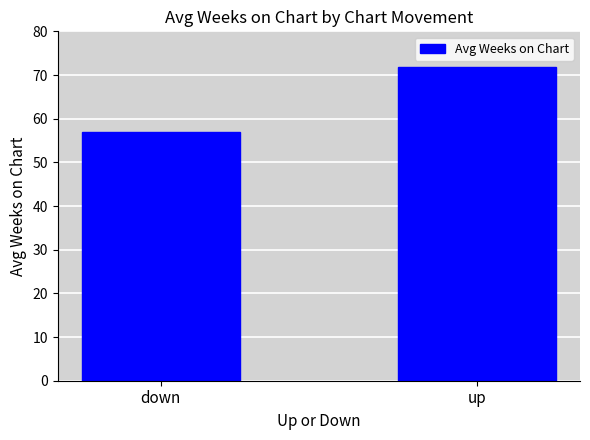

What is the sum of all values?

128.7